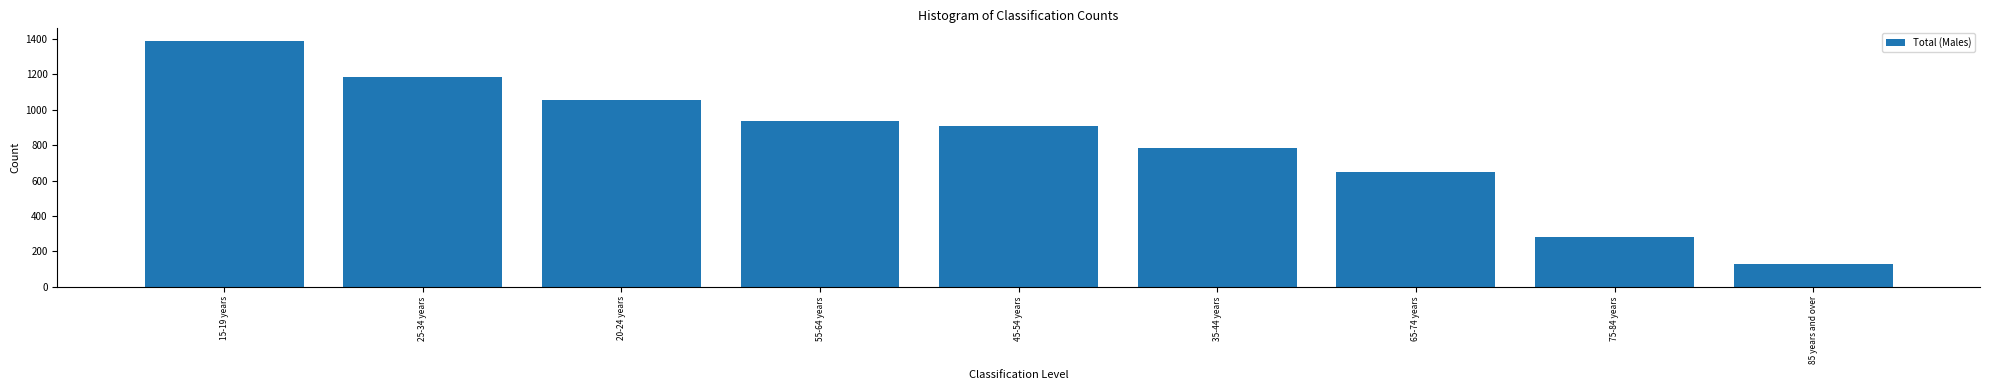

What is the minimum value shown in the chart?

129